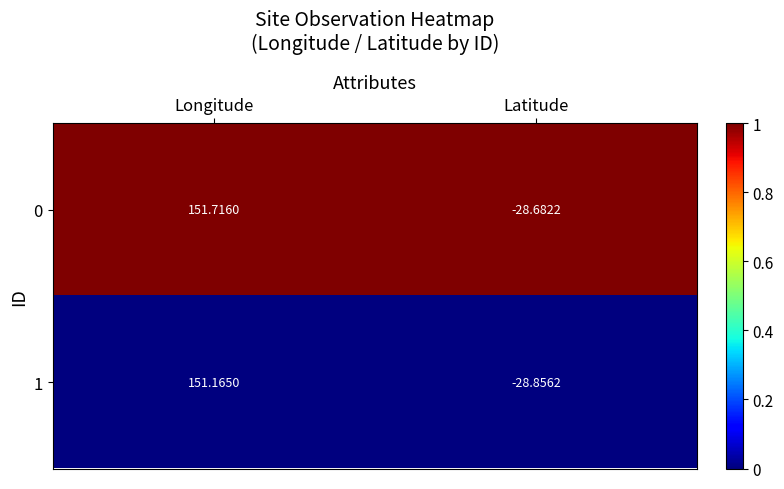

List the series in order of their overall mean, highest first.

0, 1